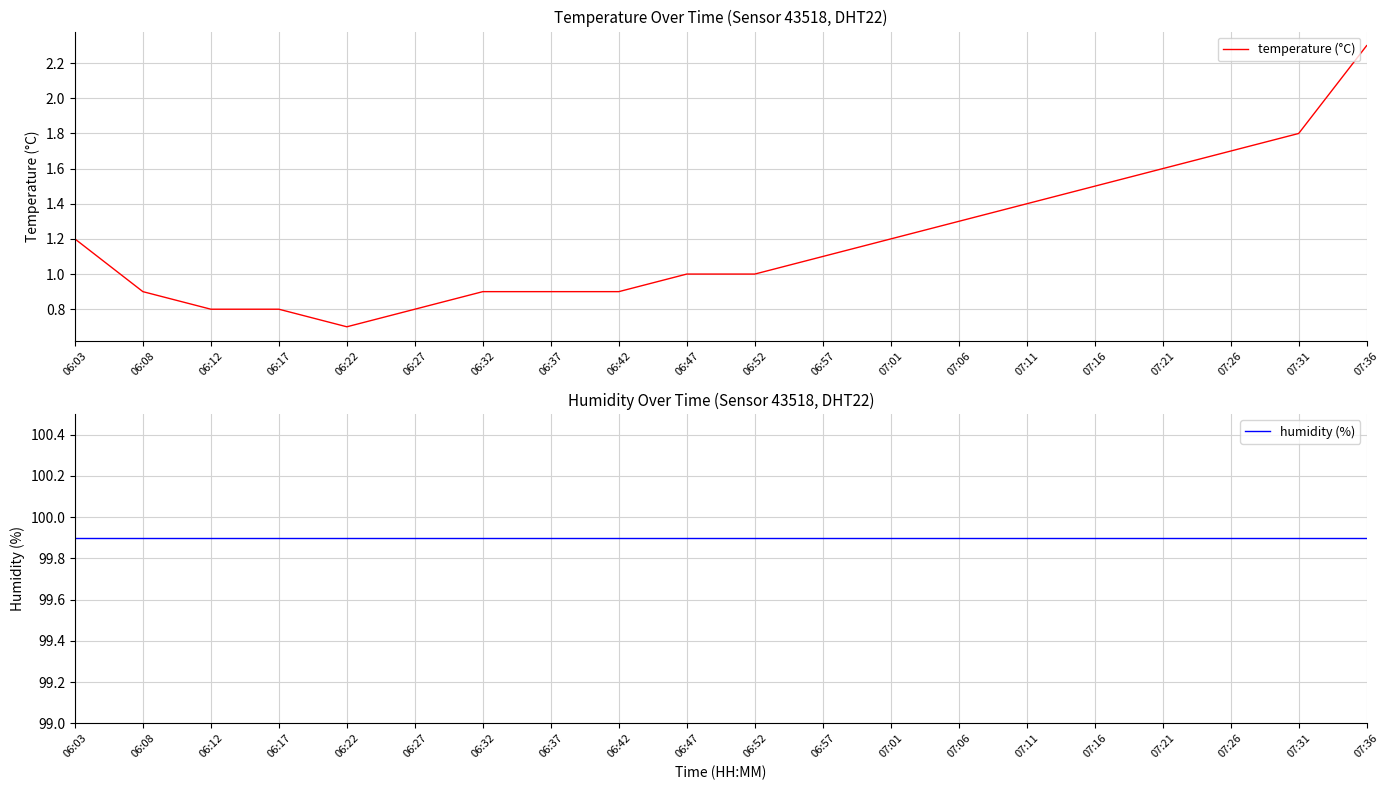

What is the difference between the maximum and minimum values in the temperature (°C) series?

1.6